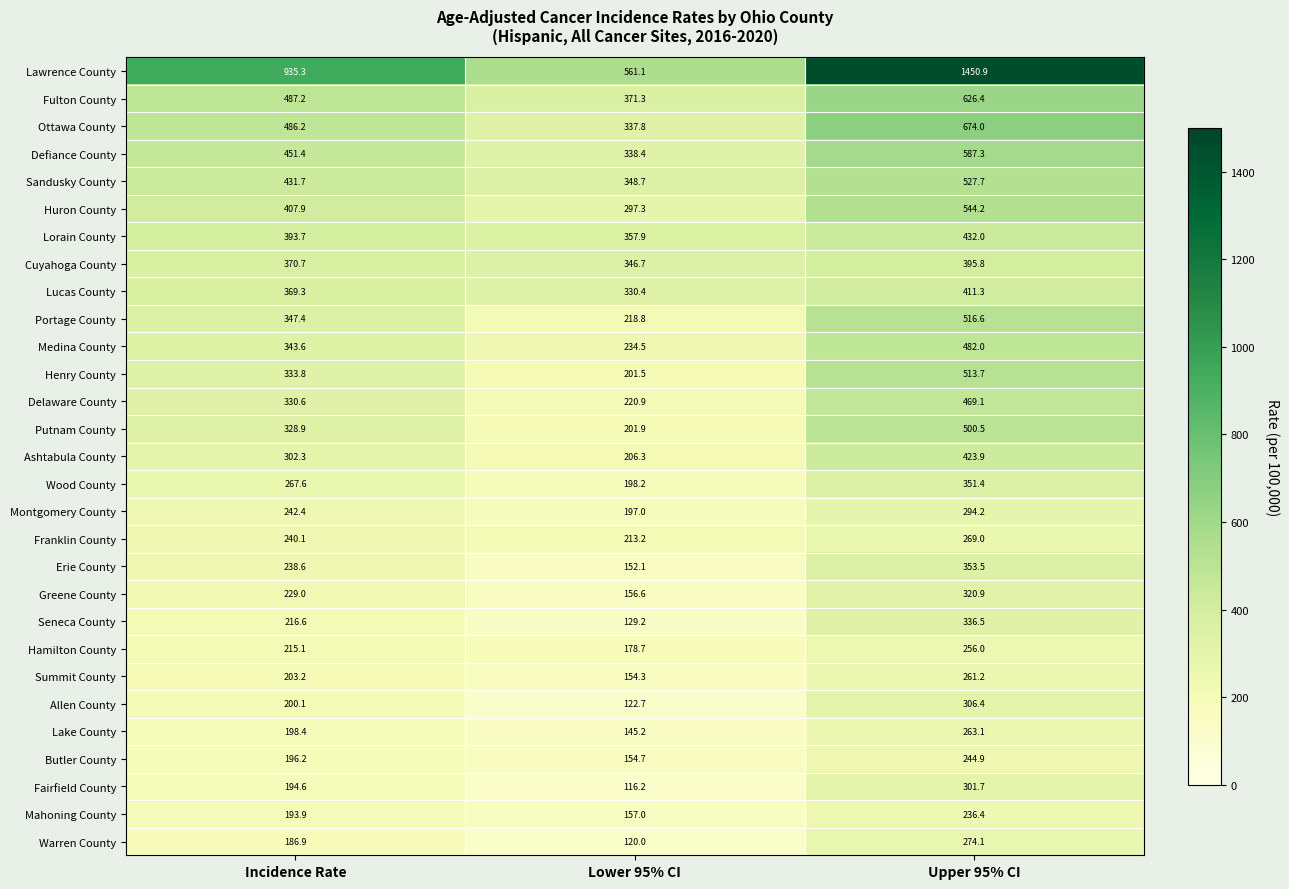

Where is Sandusky County nearest to the value 438?

Incidence Rate